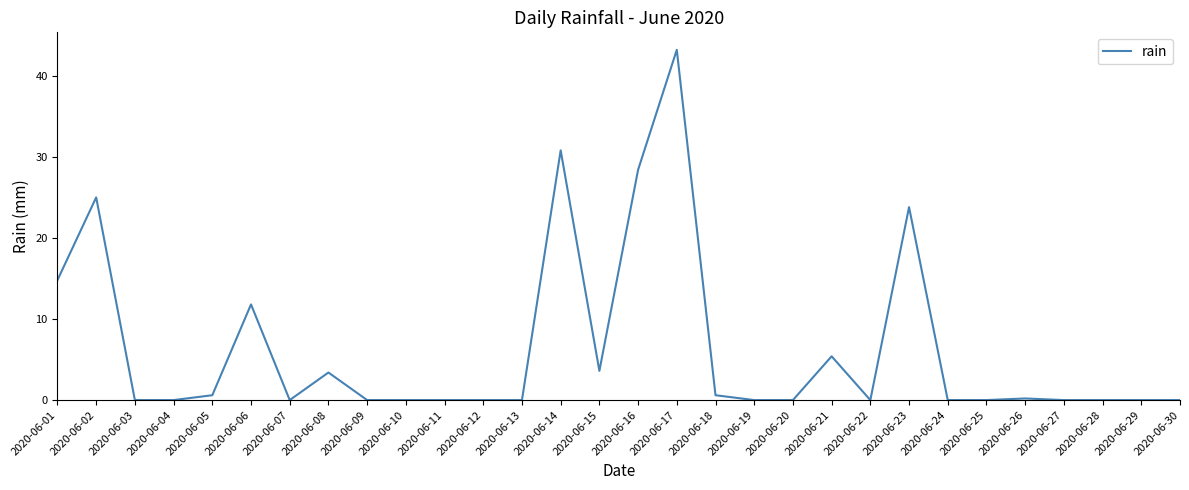

The value at 2020-06-23 is 23.8. True or false?

True